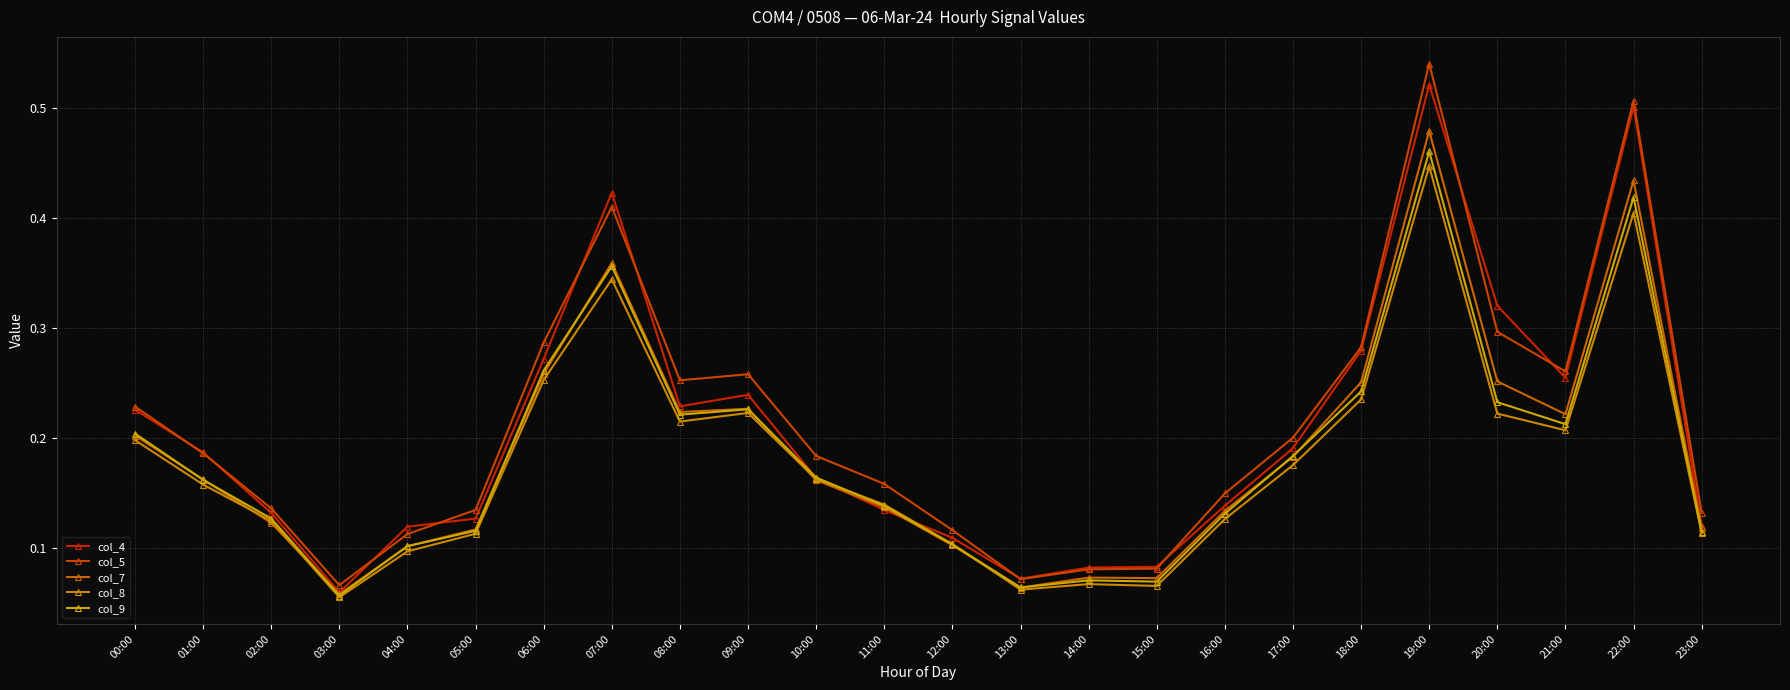

What is the average value of the col_4 series?

0.2